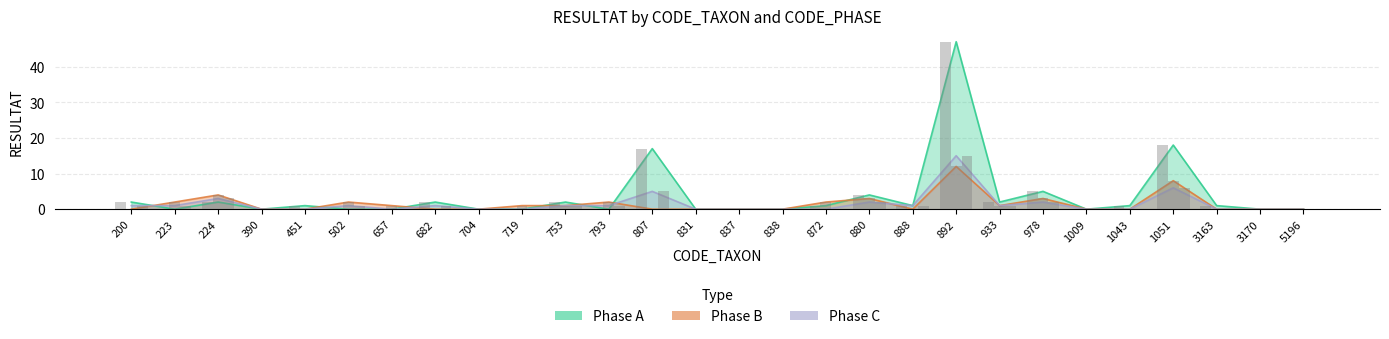

Reading left to right, what are all the values shown in this chart?

Phase A: 2	0	2	0	1	0	0	2	0	0	2	0	17	0	0	0	1	4	1	47	2	5	0	1	18	1	0	0
Phase B: 0	2	4	0	0	2	1	0	0	1	1	2	0	0	0	0	2	3	0	12	1	3	0	0	8	0	0	0
Phase C: 1	1	3	0	0	1	0	1	0	0	1	1	5	0	0	0	0	2	1	15	1	2	0	0	6	0	0	0